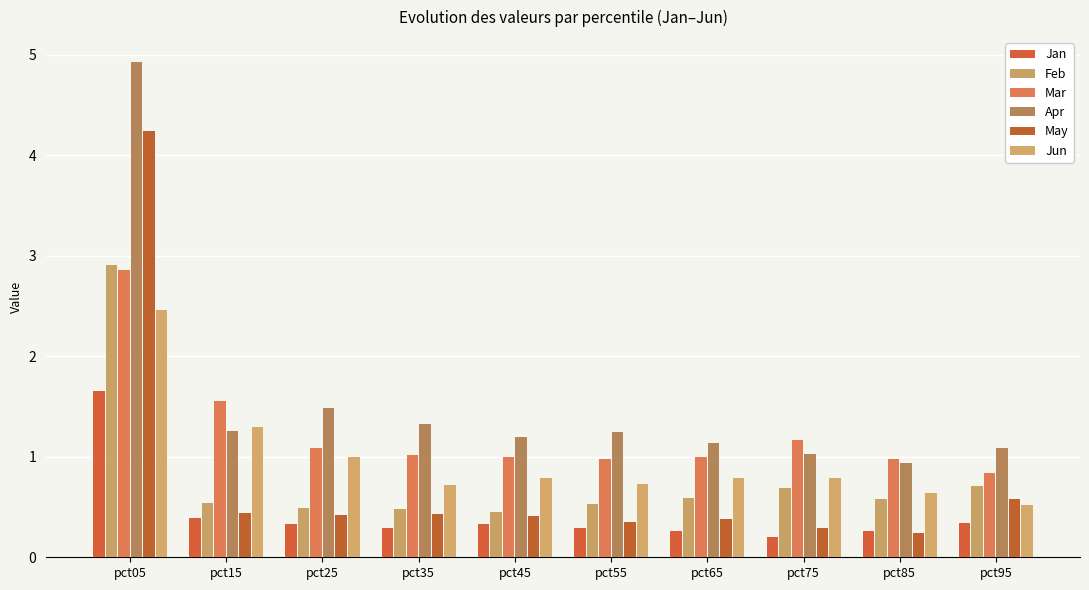

How many groups of bars are there?

10